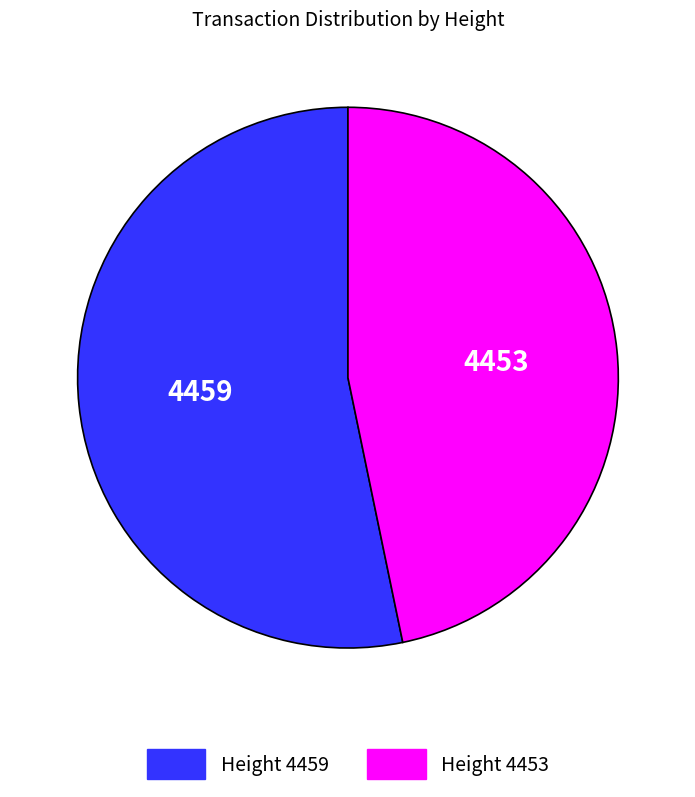

Does any single category account for the majority?

Yes